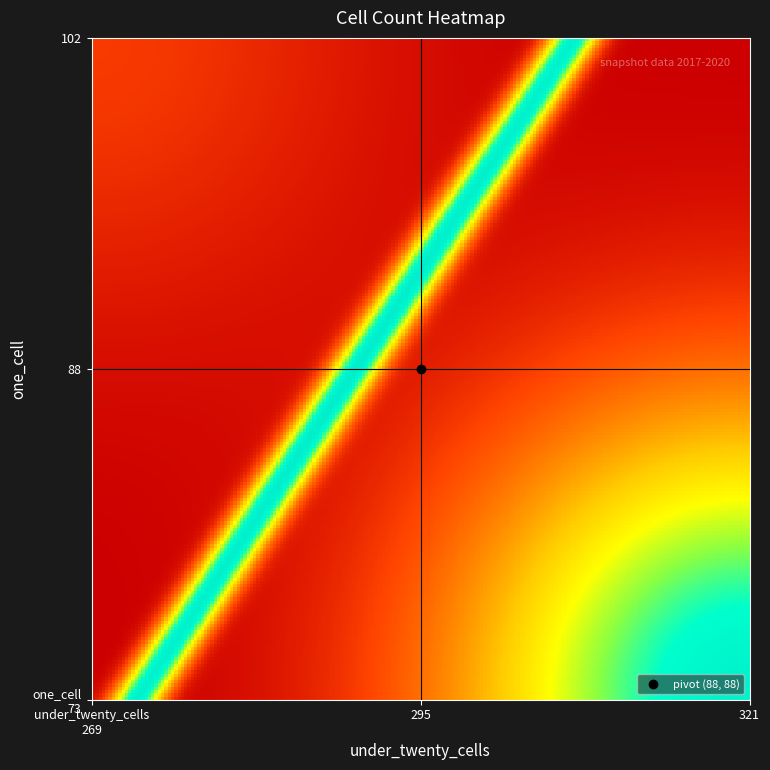

At how many categories does at least one series exceed 12?

1